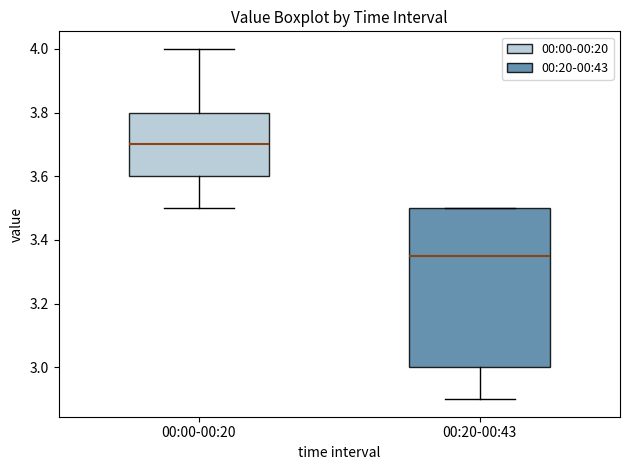

Reading left to right, transcribe this box plot: for each box, give where its median line is, the range the box spans, and where its two whiskers end, as read against the y-axis. The values are not printed on the chart, so give them approximately, as read against the axis.

00:00-00:20: median 3.70, box 3.60 to 3.80, whiskers 3.50 to 4.00
00:20-00:43: median 3.36, box 3.00 to 3.50, whiskers 2.90 to 3.50